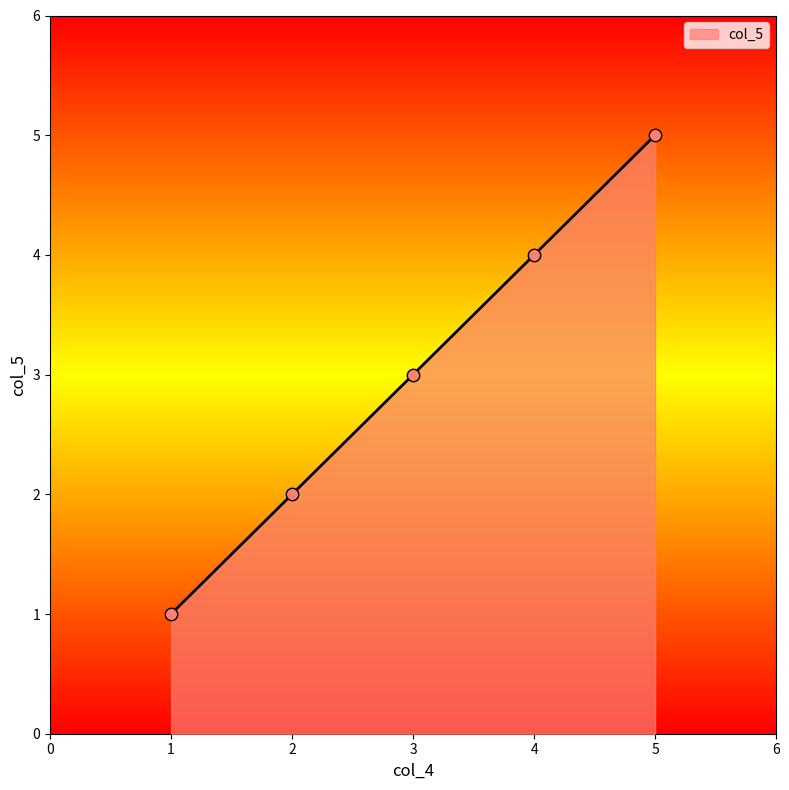

What is the change in value from 1 to 3?

+2